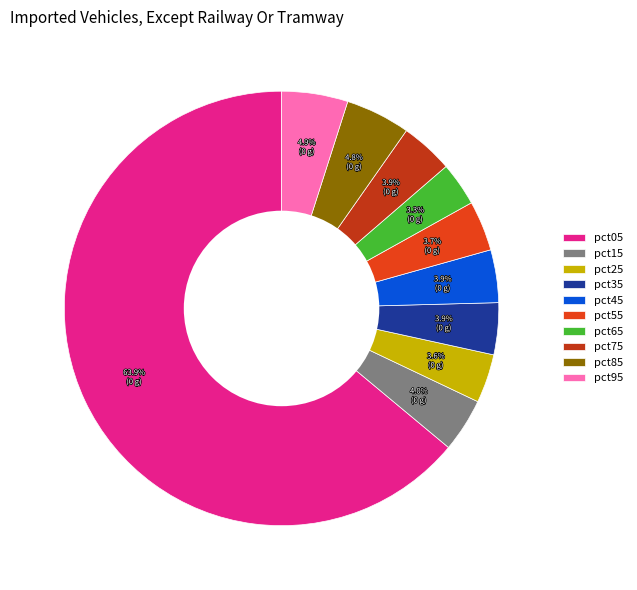

To the nearest percent, what portion does pct65 represent?

3%